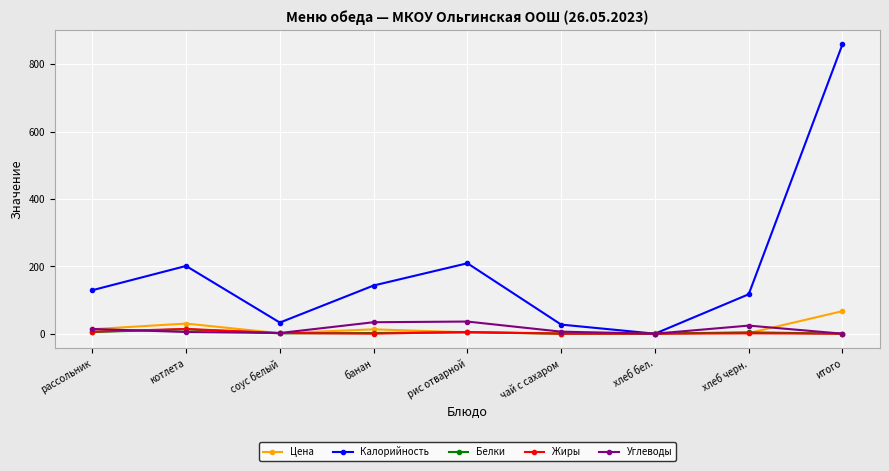

At which category does the chart reach its peak across all series?

итого